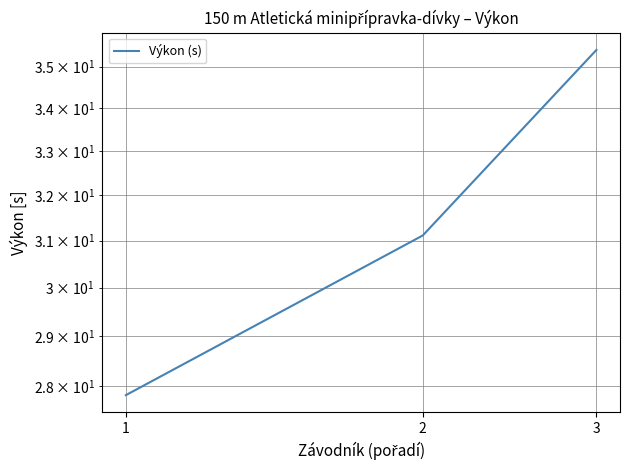

What is the average value?

31.4